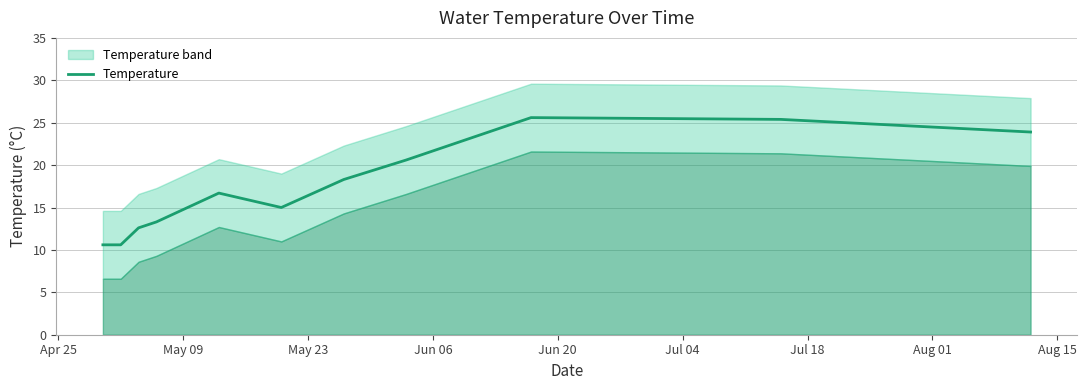

What is the difference between the maximum and second lowest values?

15.0